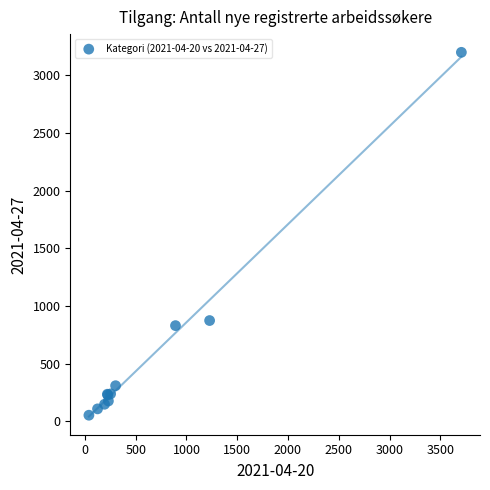

What Y value in the scatter plot is closest to 1626?

874